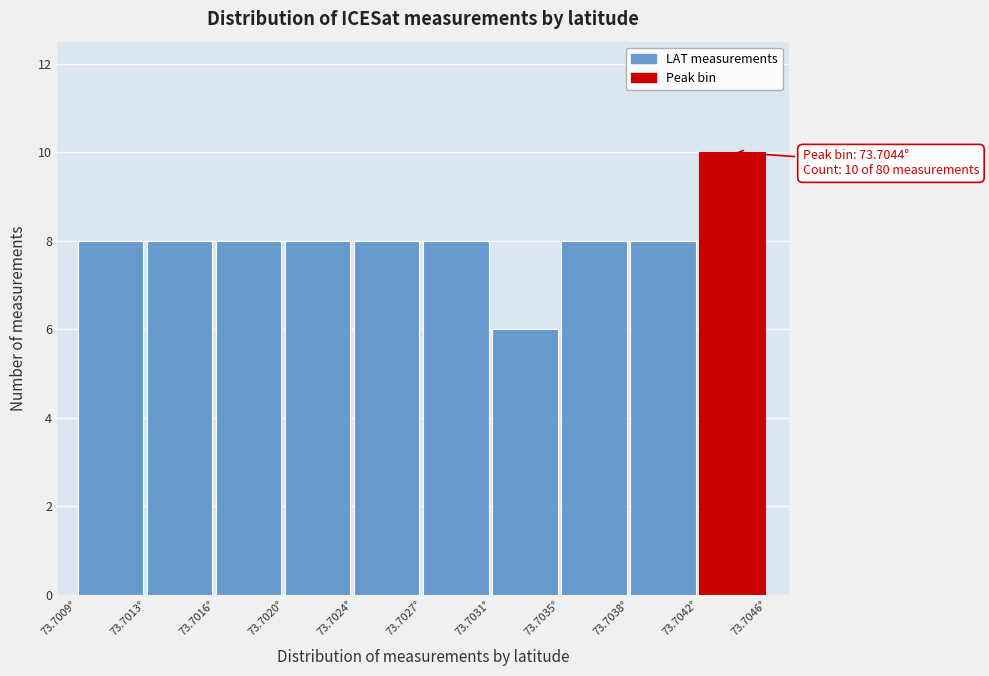

Reading right to left, list all the values displayed in this chart.

73.7042°=10	73.7038°=8	73.7035°=8	73.7031°=6	73.7027°=8	73.7024°=8	73.7020°=8	73.7016°=8	73.7013°=8	73.7009°=8